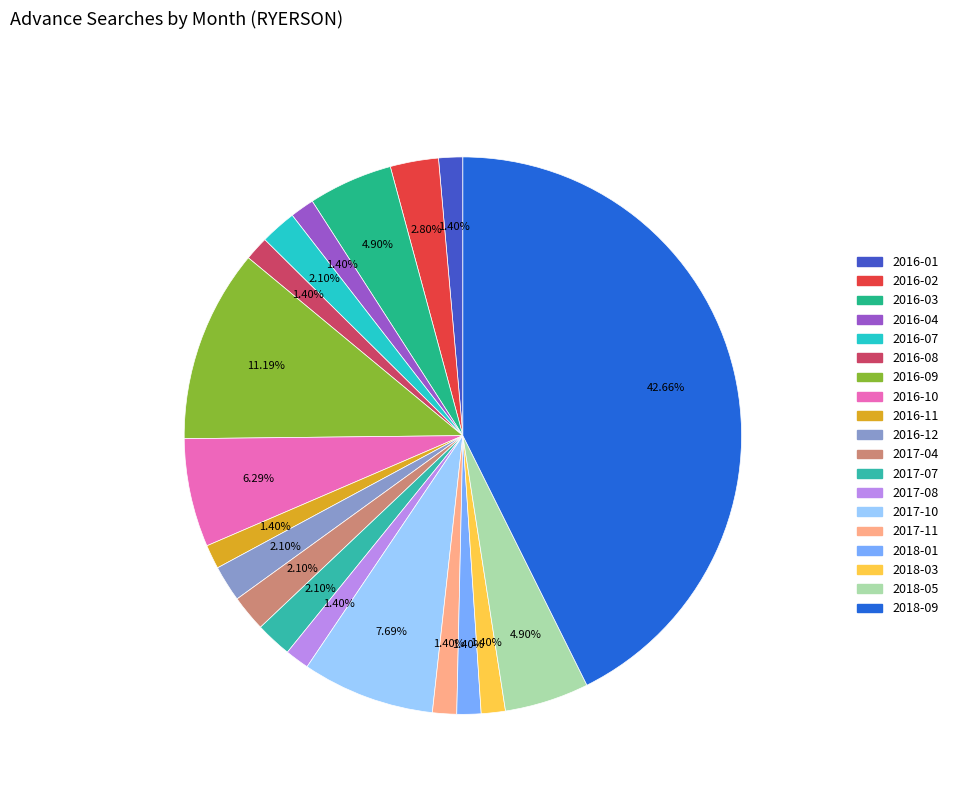

How many slices are in this pie chart?

19